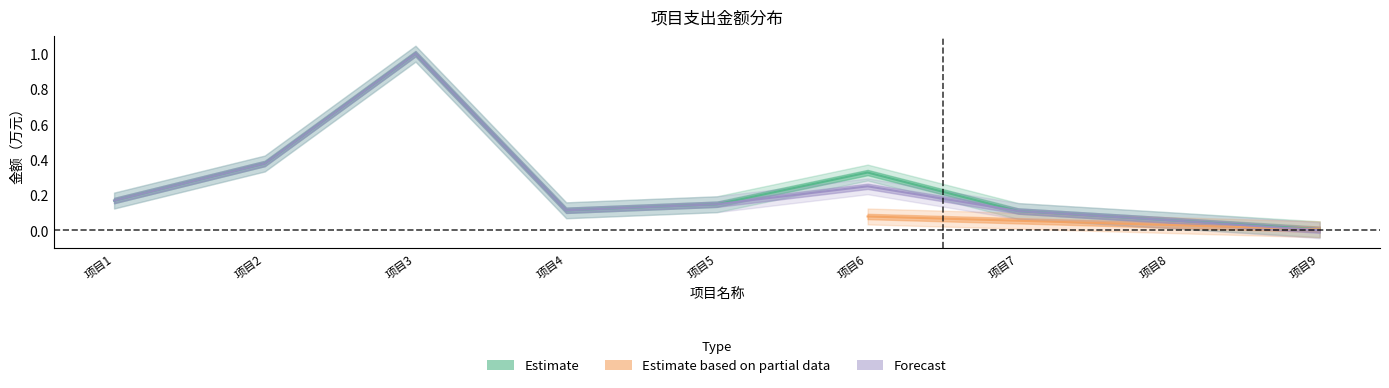

True or false: Estimate and Forecast intersect in this chart.

False